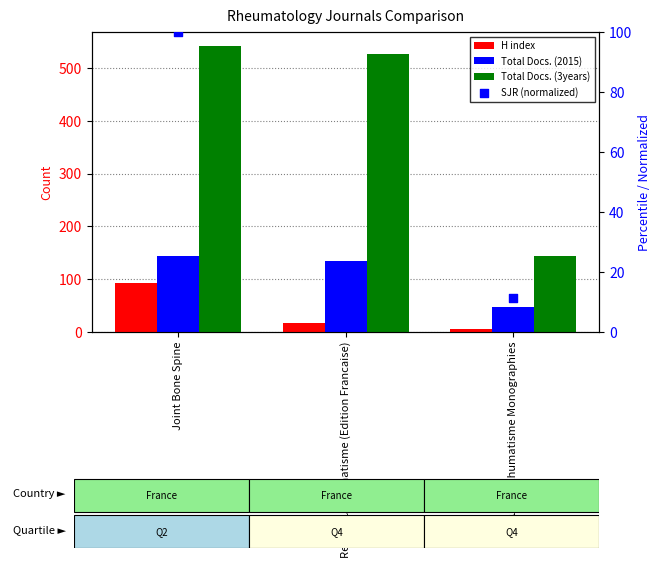

At how many categories does at least one series exceed 433?

2